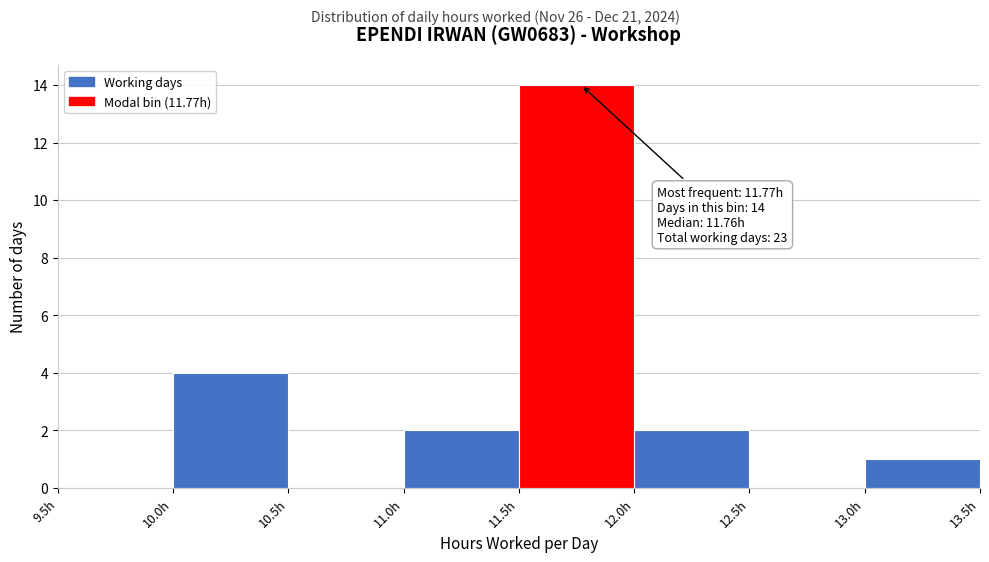

Over which range of the x-axis is the bar tallest?

11.5 to 12.0